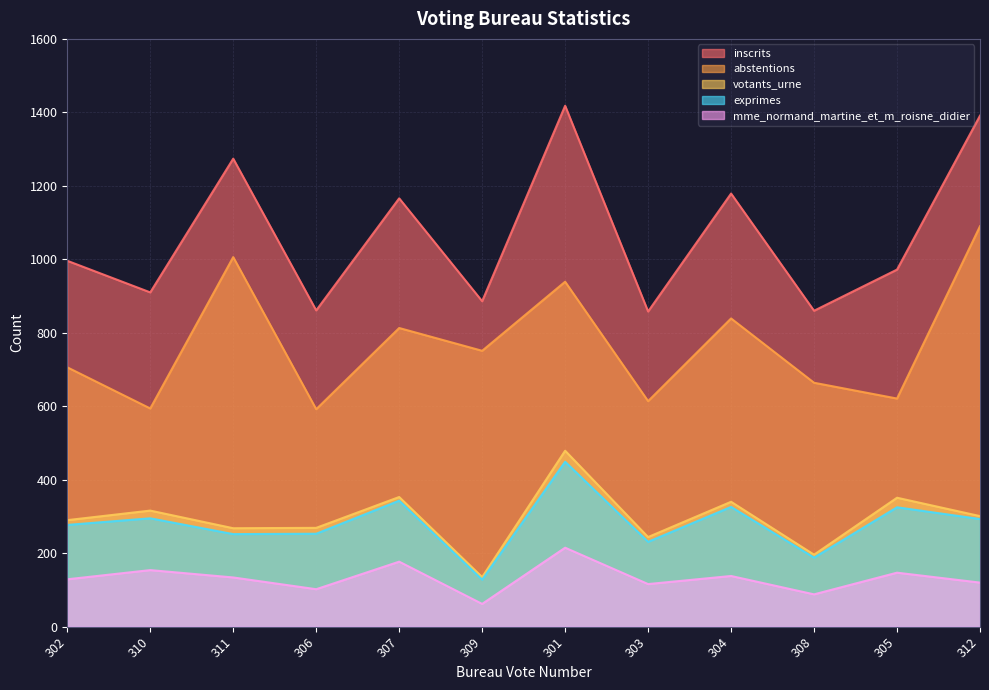

Which series changed the most between 302 and 309?

votants_urne